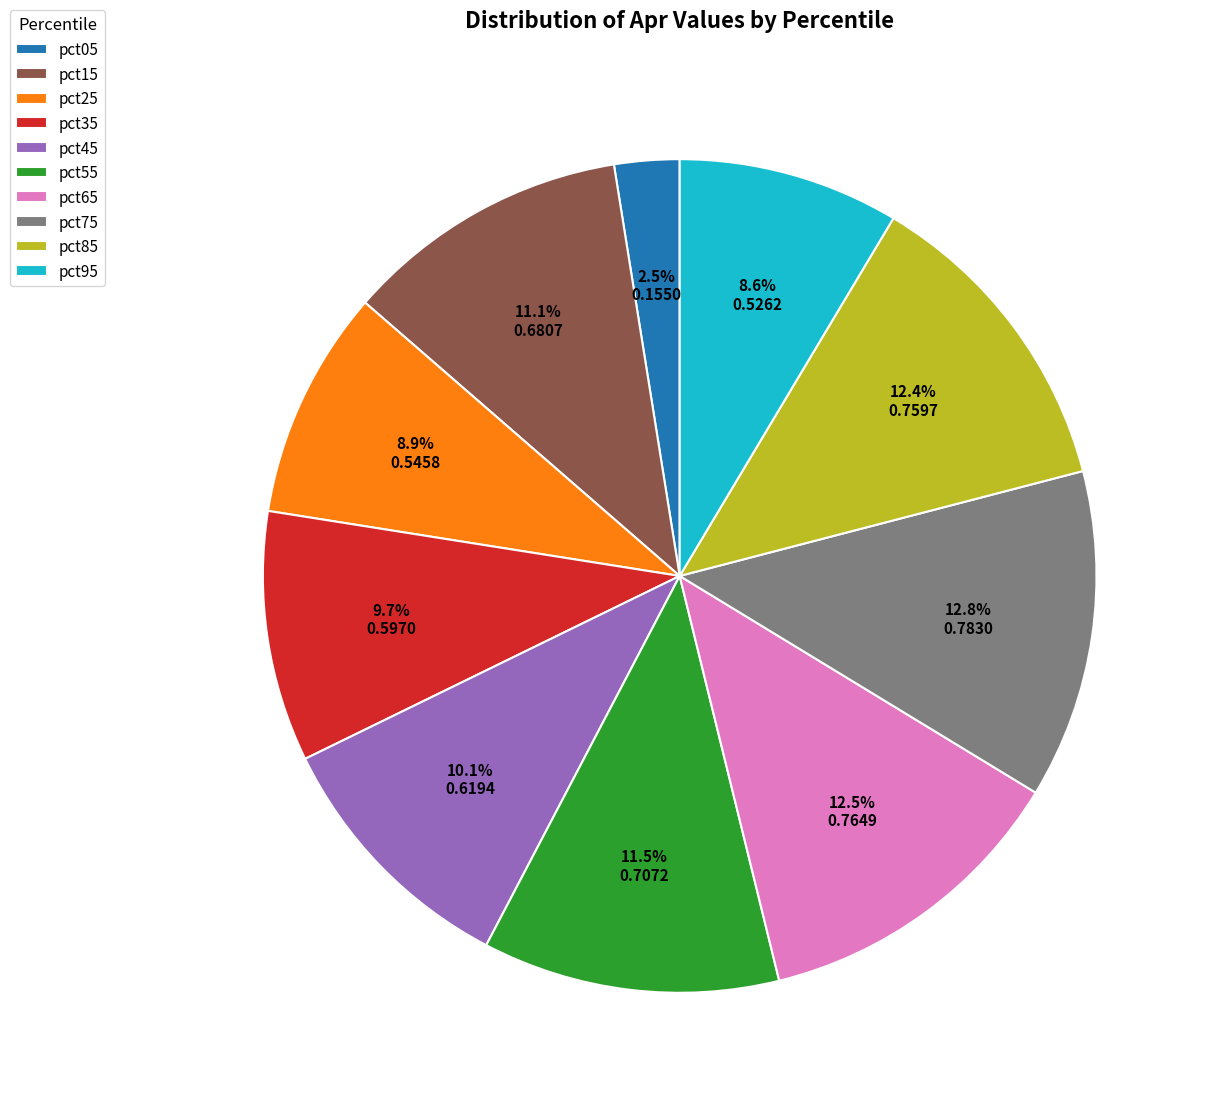

True or false: pct15 accounts for 11% of the total.

True